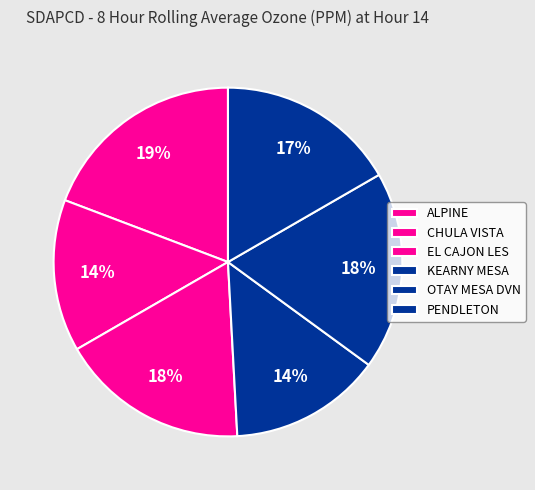

To the nearest percent, what is the difference between the ALPINE and PENDLETON slice percentages?

3%